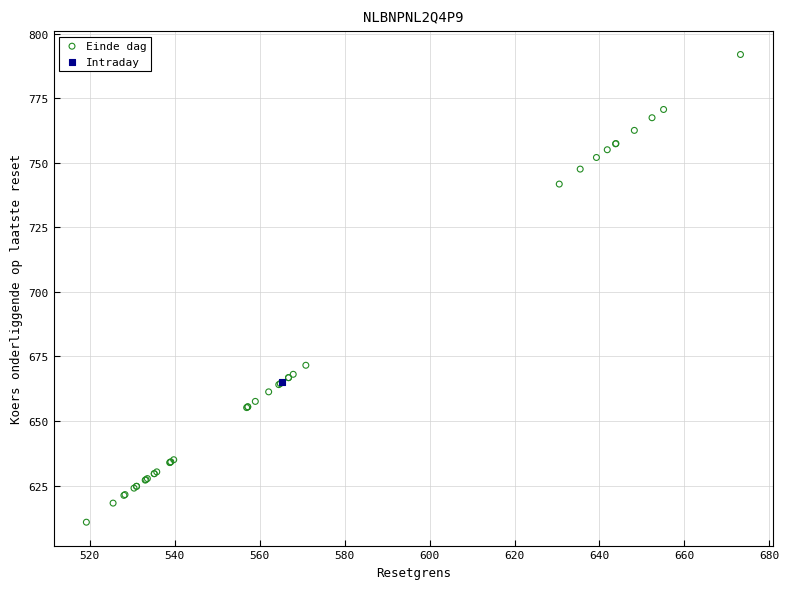

What are all the series names shown in the legend?

Einde dag, Intraday